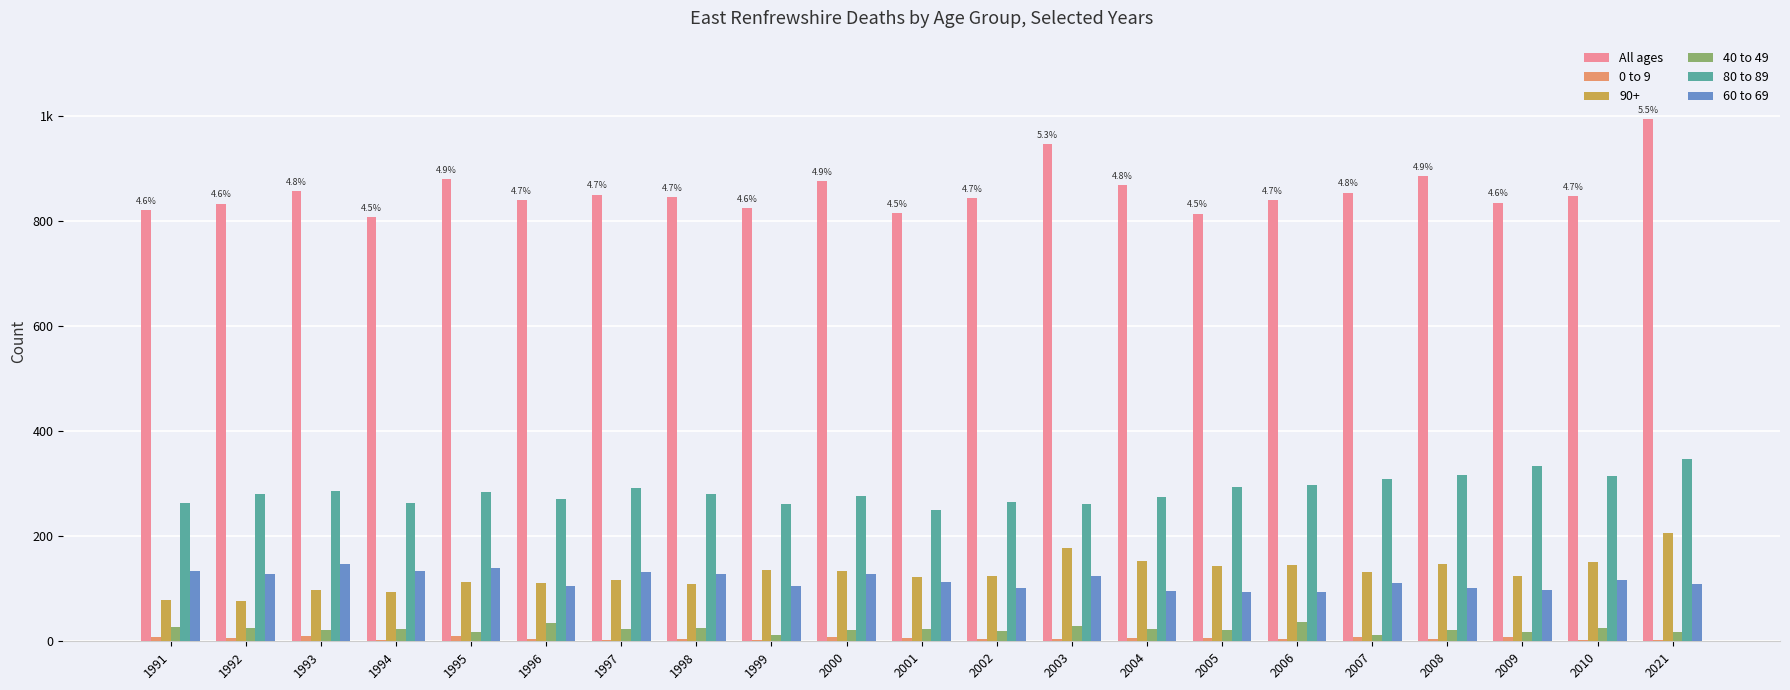

Does the chart contain stacked bars?

No